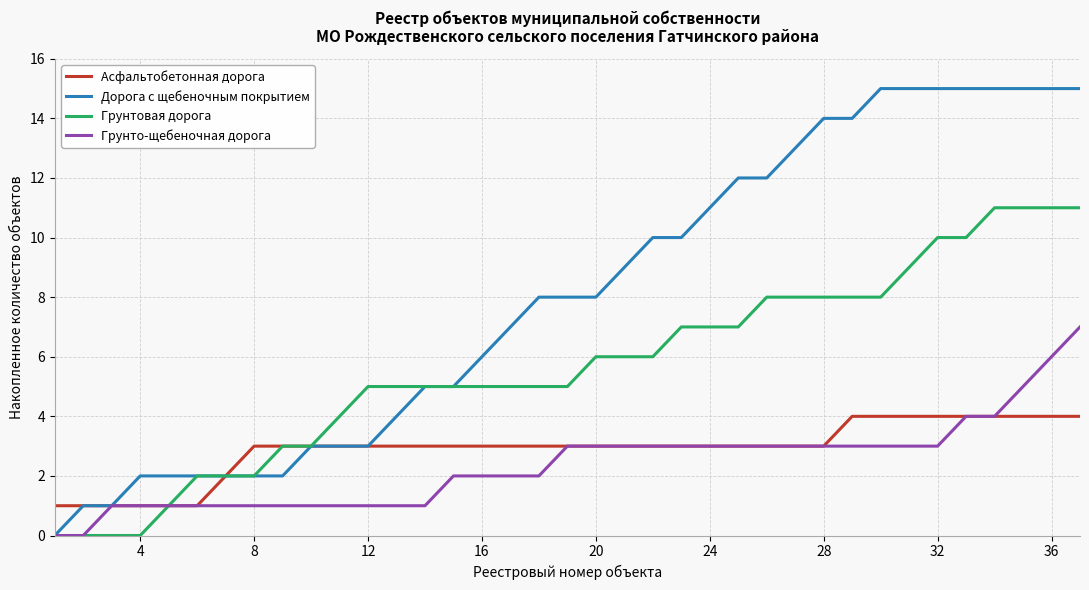

Which series has the widest spread of values?

Дорога с щебеночным покрытием